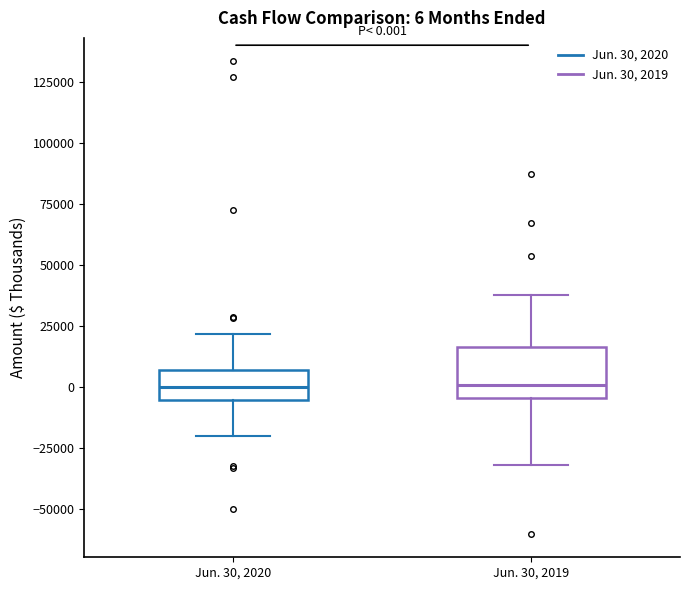

Which box is the tallest, from its lower edge to its upper edge?

Jun. 30, 2019